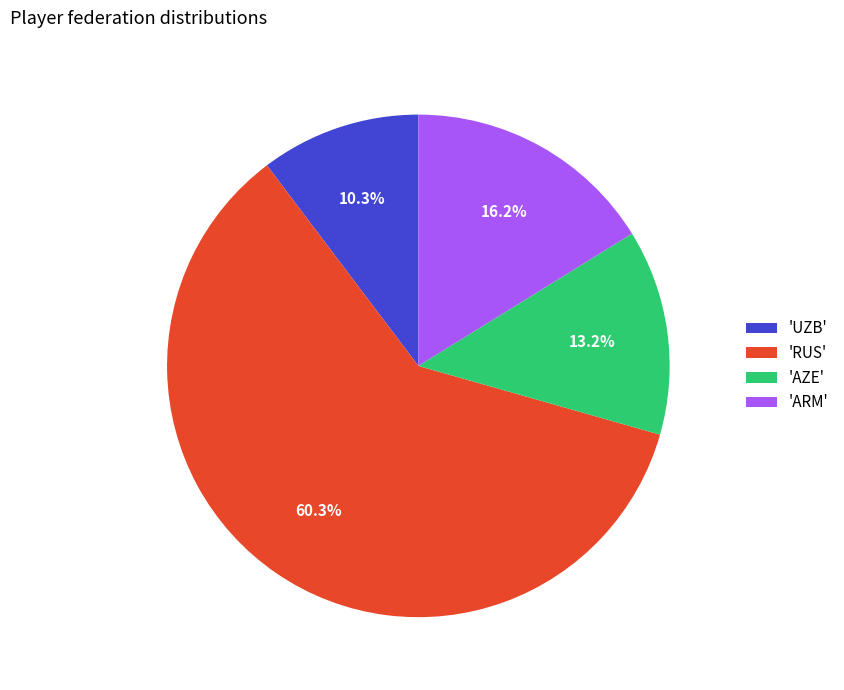

What is the largest slice in the pie chart?

'RUS'